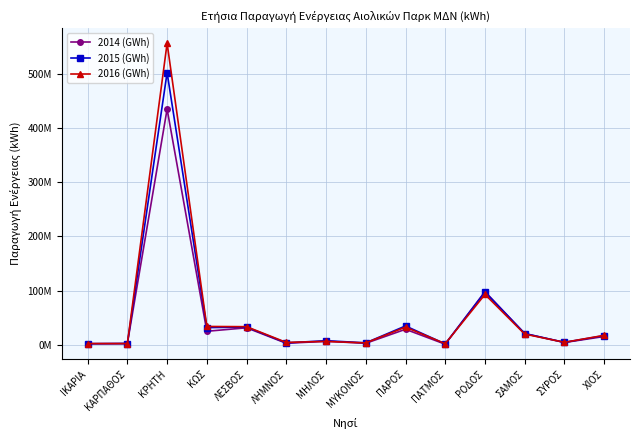

Where do 2015 (GWh) and 2016 (GWh) first cross each other?

ΙΚΑΡΙΑ and ΚΑΡΠΑΘΟΣ